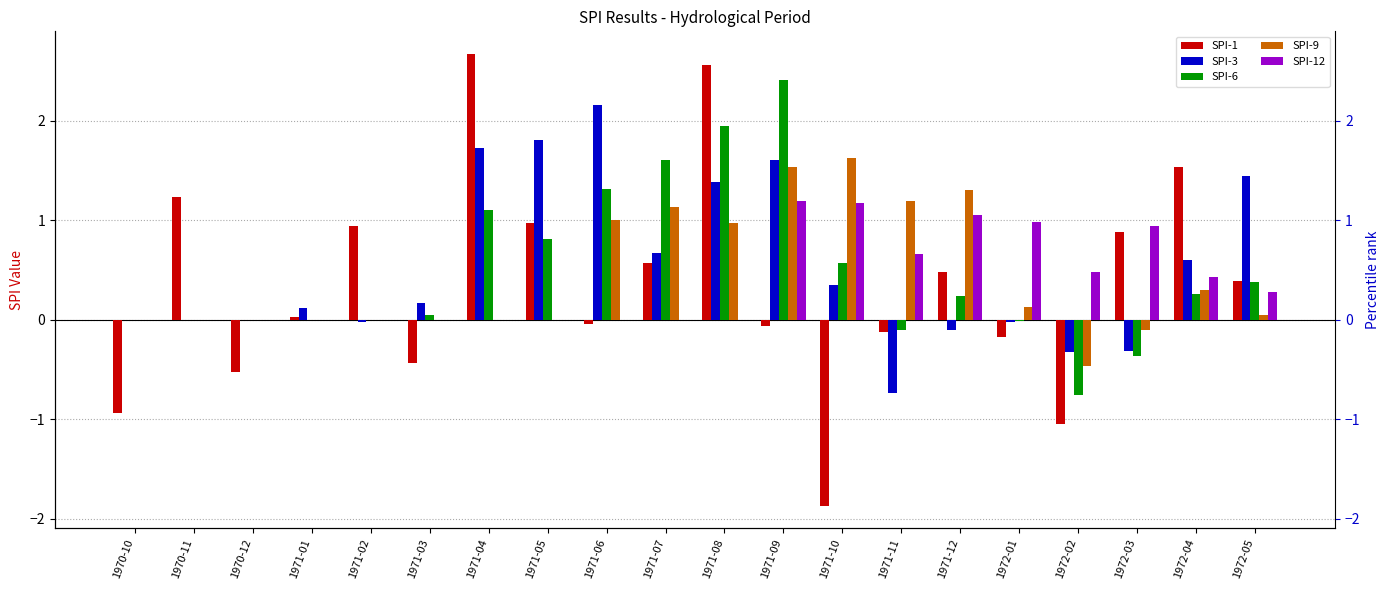

What is the spread (max minus min) of values at 1971-05?

1.8